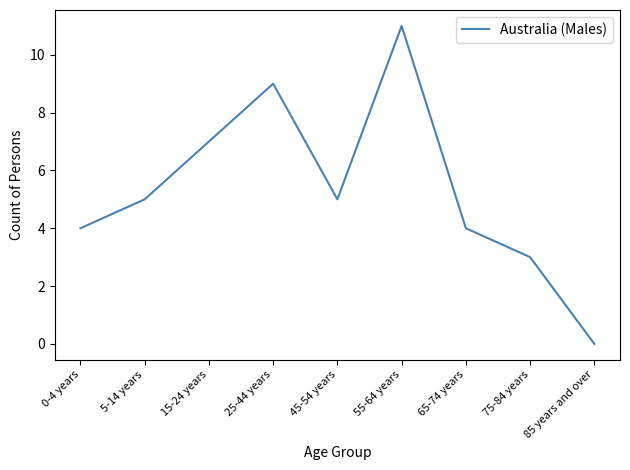

Count the number of data series in this chart.

1